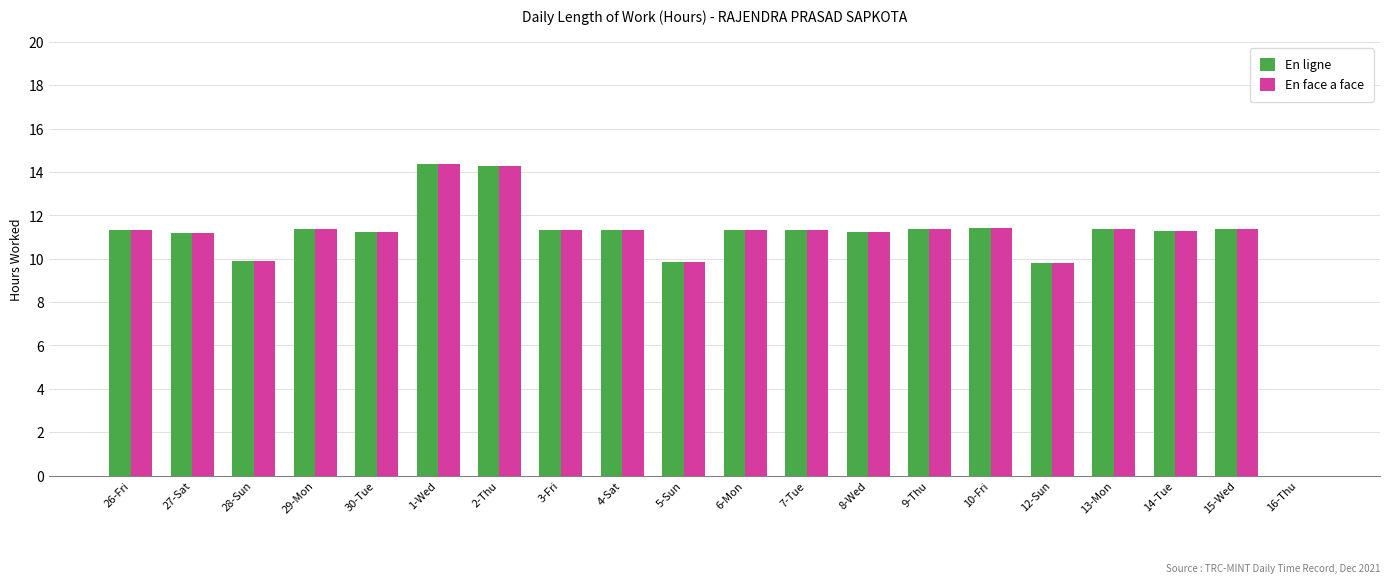

The En face a face series shows 11.2 at 30-Tue. True or false?

True